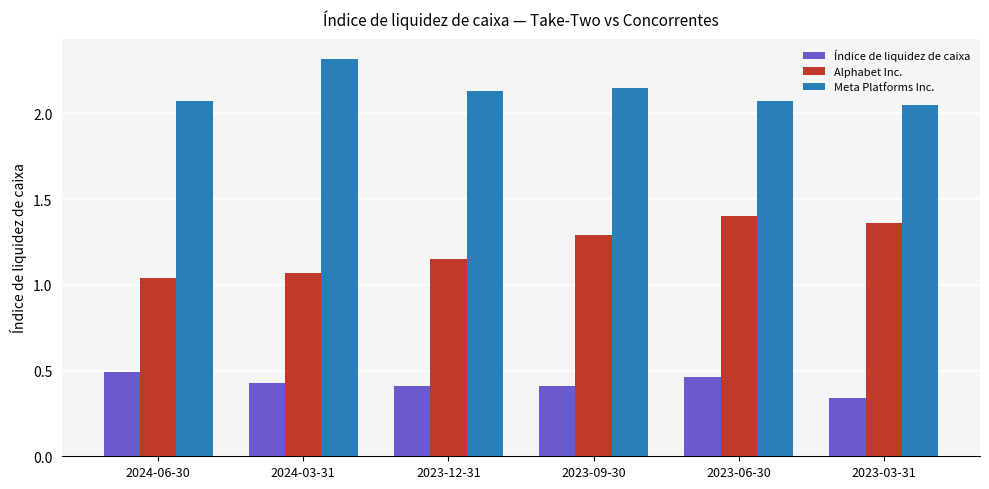

The value of Meta Platforms Inc. at 2024-03-31 is 1.3. True or false?

False